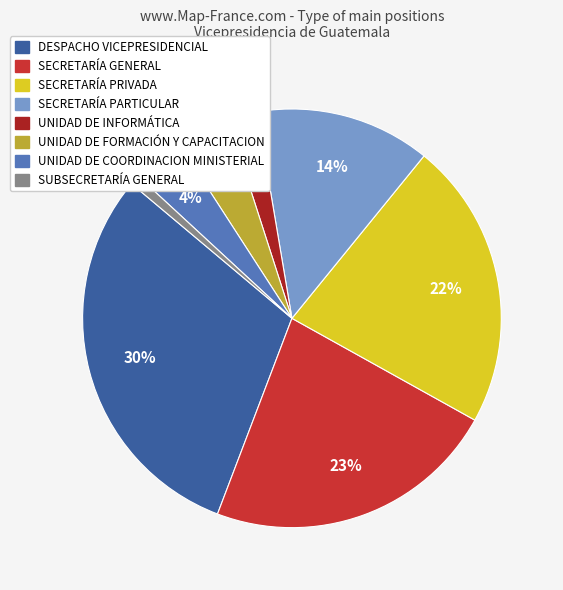

Is there any slice that represents more than half of the pie?

No